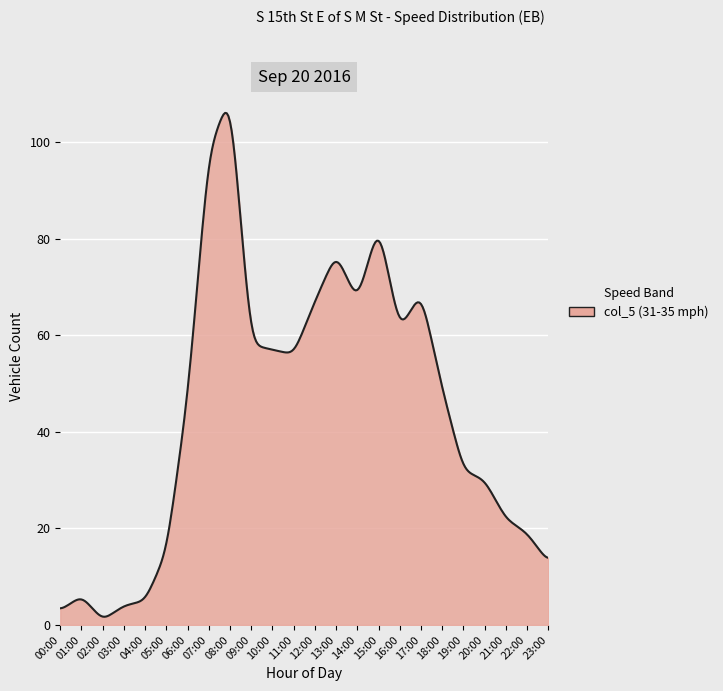

What is the maximum value shown in the chart?

106.0